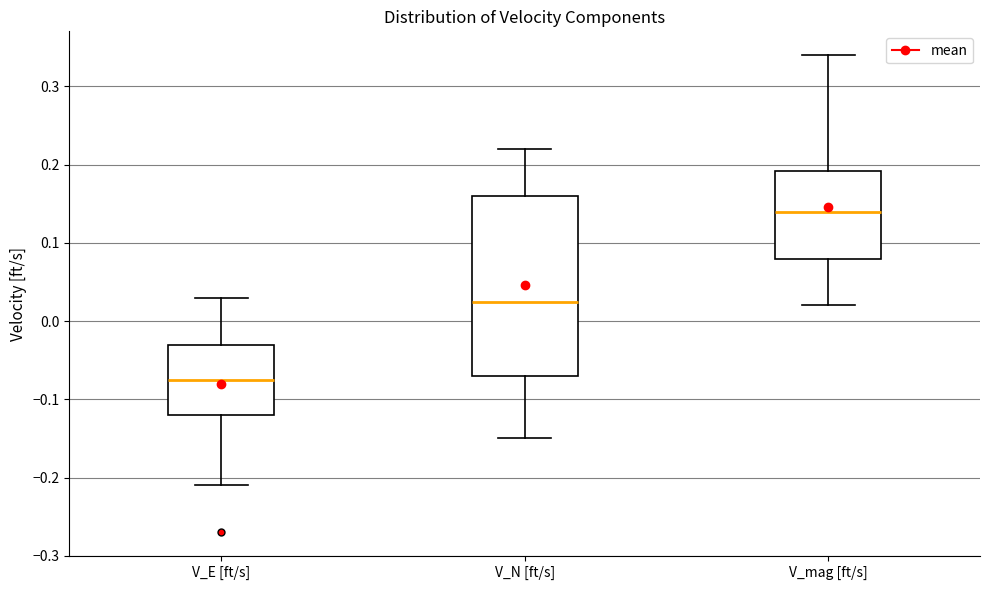

Which box's median line is the highest?

V_mag [ft/s]